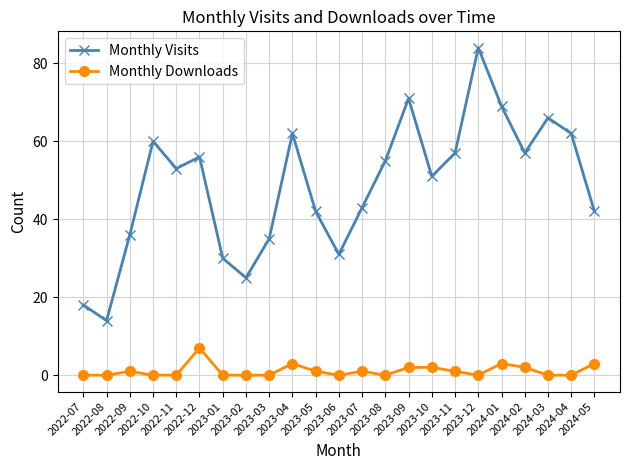

What is the spread (max minus min) of values at 2023-01?

30